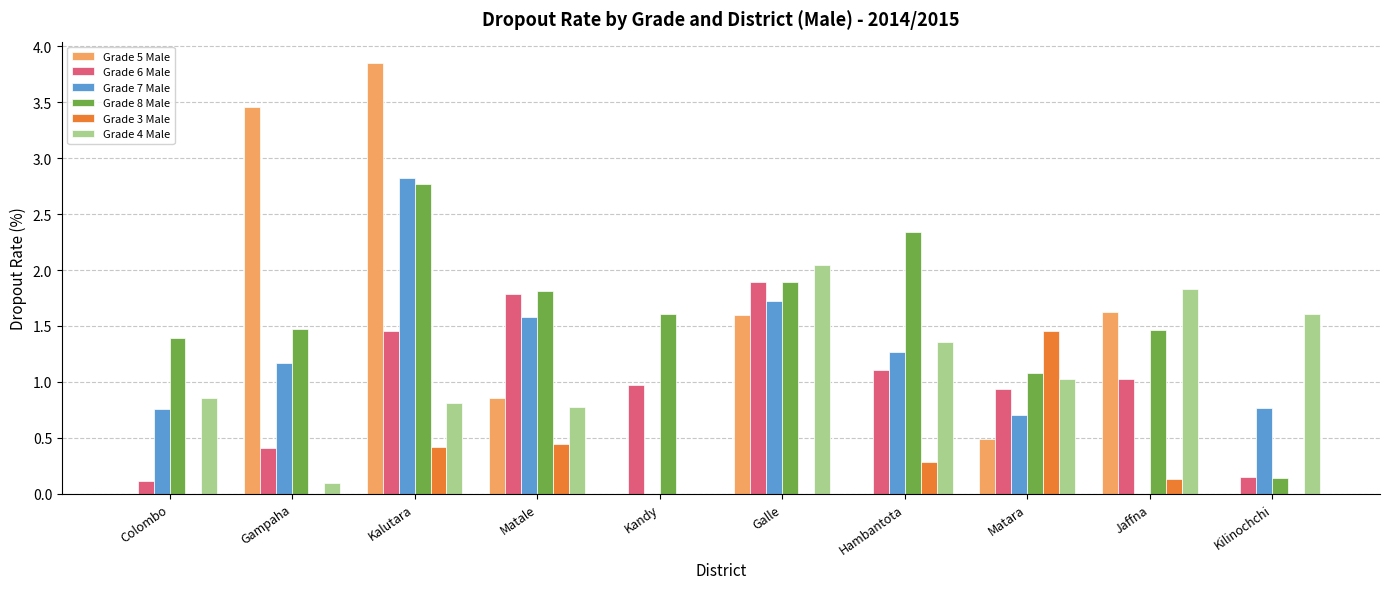

What is the sum of the Grade 5 Male values at Matara and Jaffna?

2.1